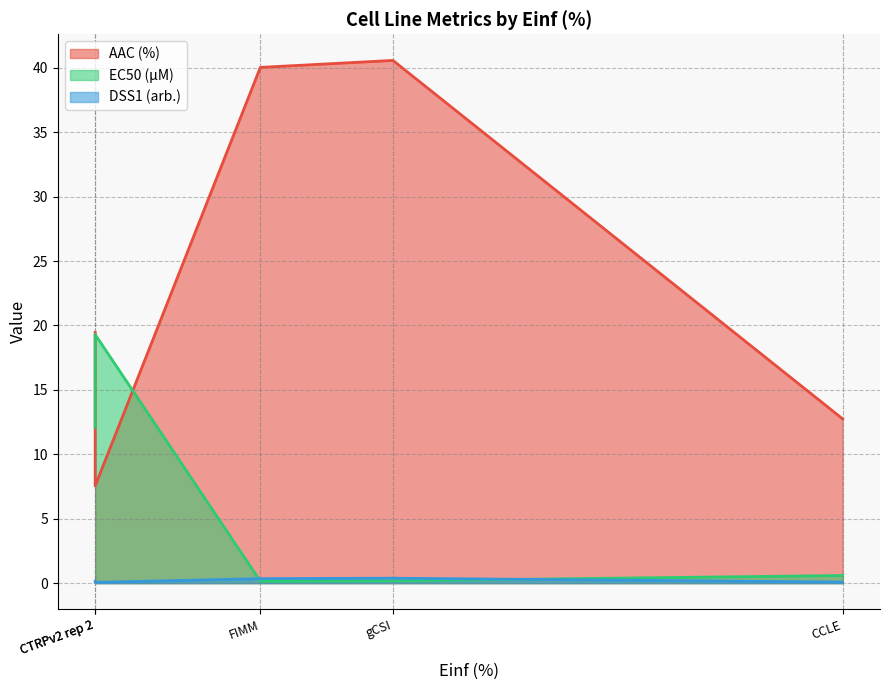

Which series changed the most between CCLE and FIMM?

AAC (%)